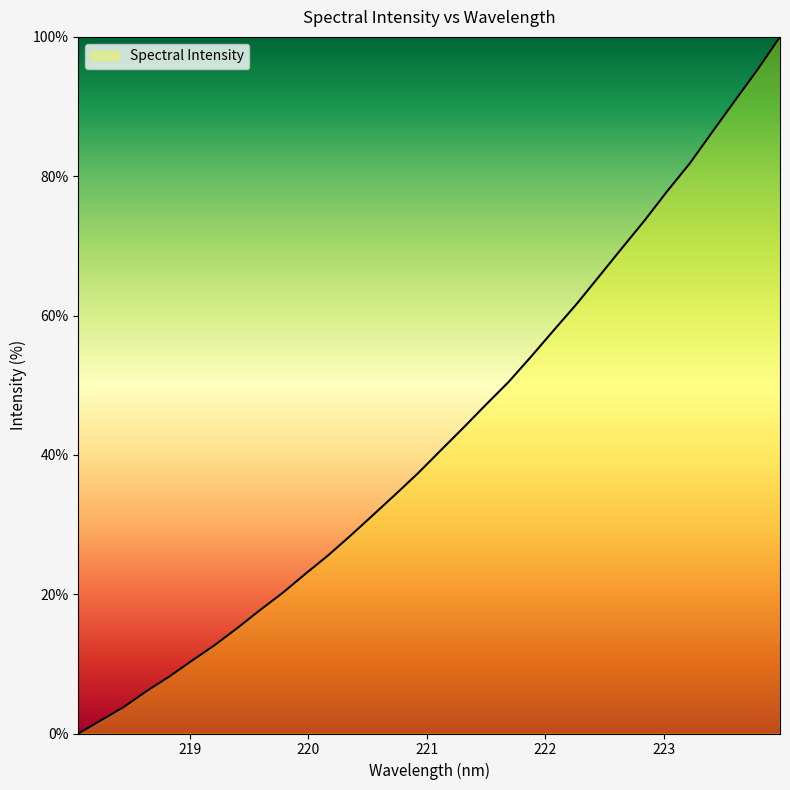

What is the maximum value shown in the chart?

100.0